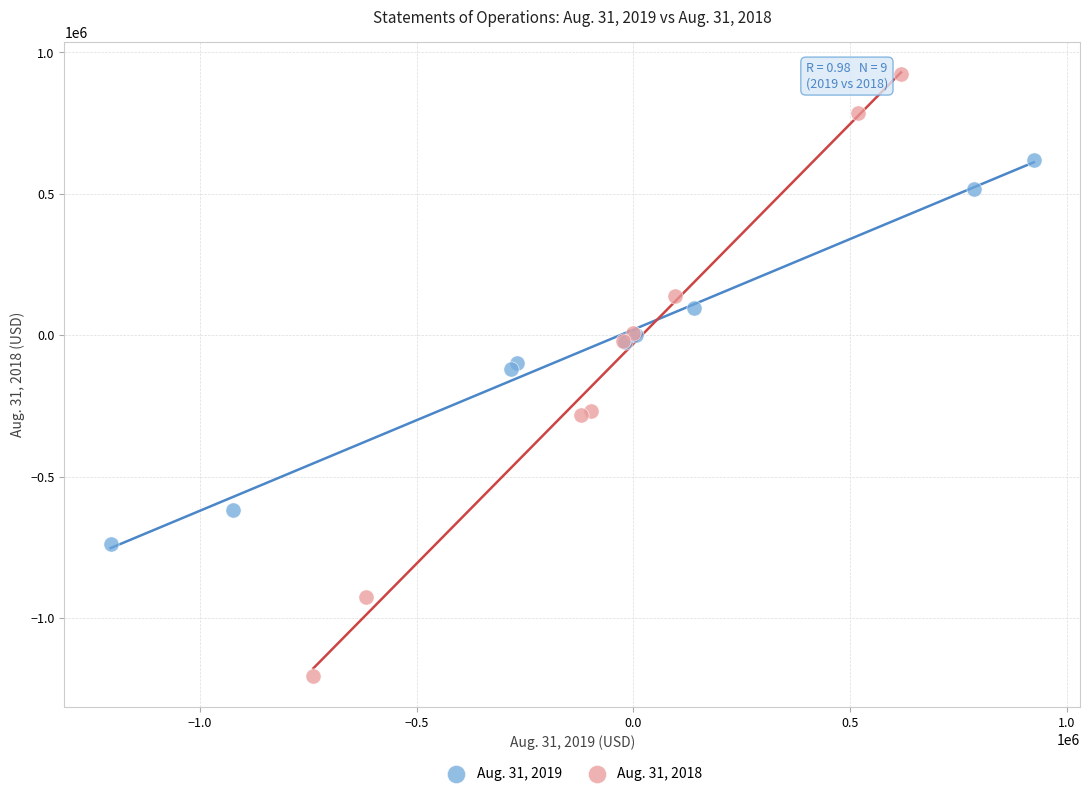

Which series has the largest Y range (max minus min)?

Aug. 31, 2018